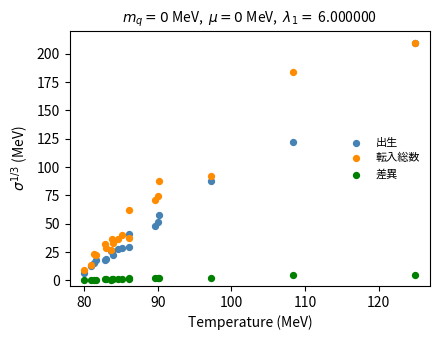

Across all series, what Y value is closest to 105?

92.1